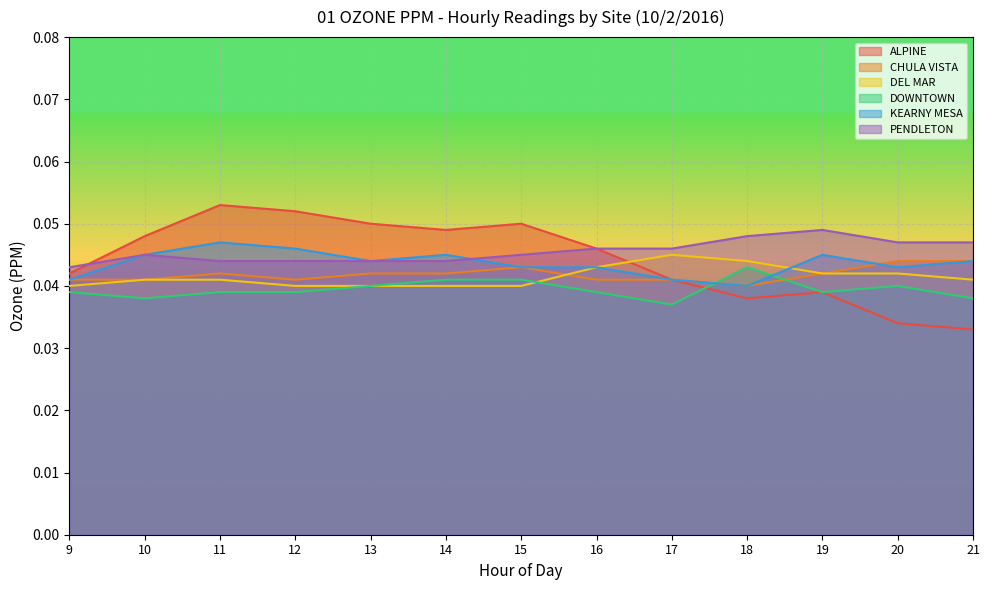

Reading left to right, list all the values displayed in this chart.

ALPINE: 0.0	0.0	0.1	0.1	0.1	0.0	0.1	0.0	0.0	0.0	0.0	0.0	0.0
CHULA VISTA: 0.0	0.0	0.0	0.0	0.0	0.0	0.0	0.0	0.0	0.0	0.0	0.0	0.0
DEL MAR: 0.0	0.0	0.0	0.0	0.0	0.0	0.0	0.0	0.0	0.0	0.0	0.0	0.0
DOWNTOWN: 0.0	0.0	0.0	0.0	0.0	0.0	0.0	0.0	0.0	0.0	0.0	0.0	0.0
KEARNY MESA: 0.0	0.0	0.0	0.0	0.0	0.0	0.0	0.0	0.0	0.0	0.0	0.0	0.0
PENDLETON: 0.0	0.0	0.0	0.0	0.0	0.0	0.0	0.0	0.0	0.0	0.0	0.0	0.0